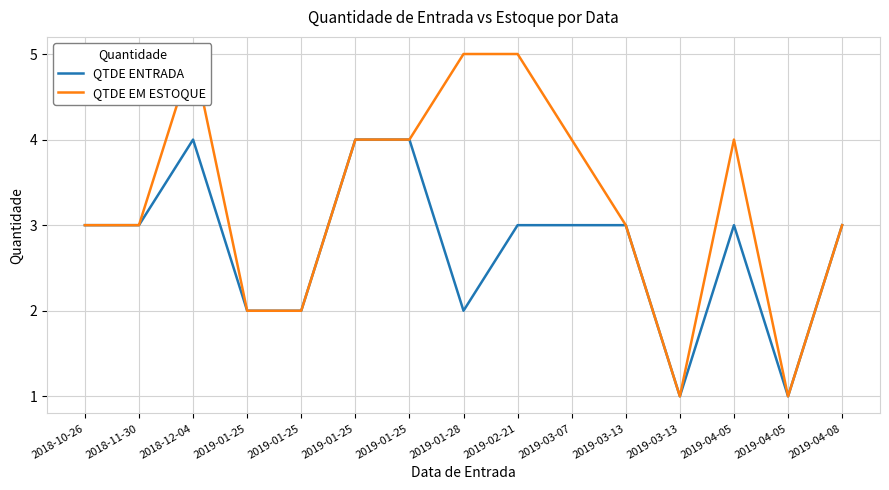

True or false: QTDE ENTRADA and QTDE EM ESTOQUE intersect in this chart.

False